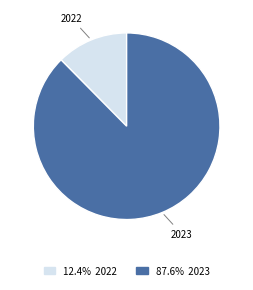

Is there a majority slice in this chart?

Yes